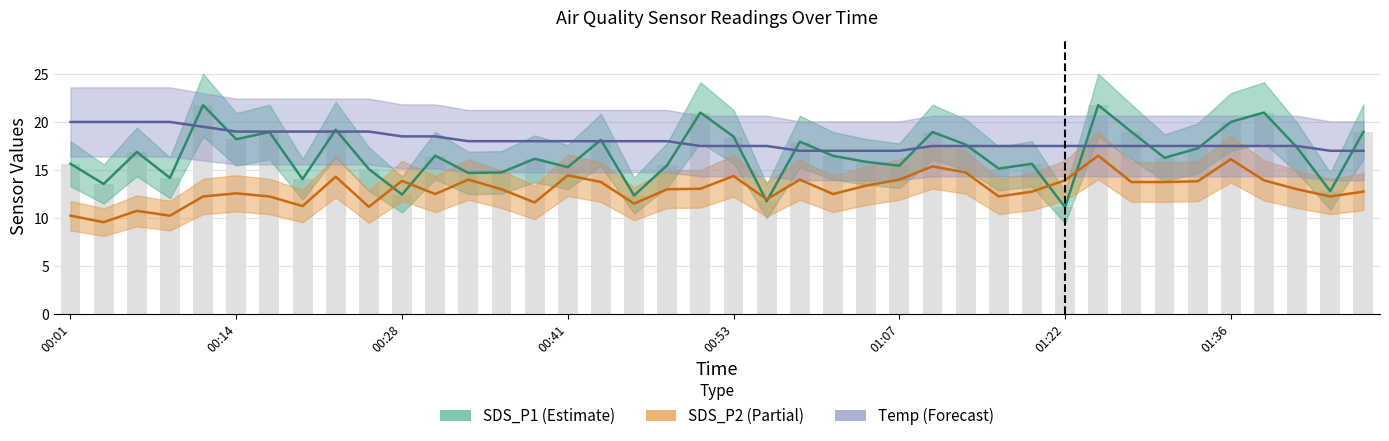

What is the label of the 33rd bar from the right?

00:20